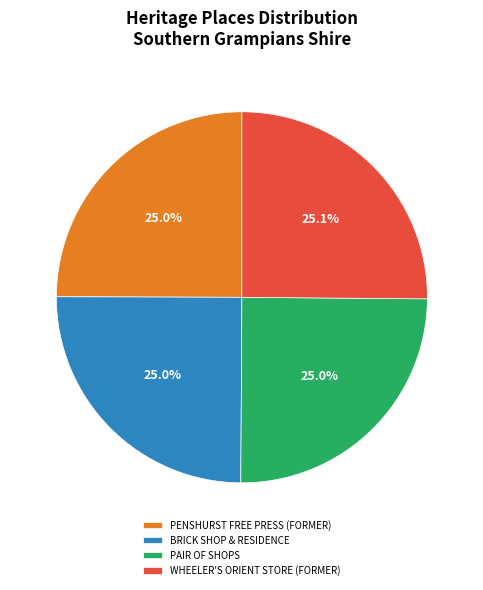

To the nearest percent, what is the average slice percentage?

25%